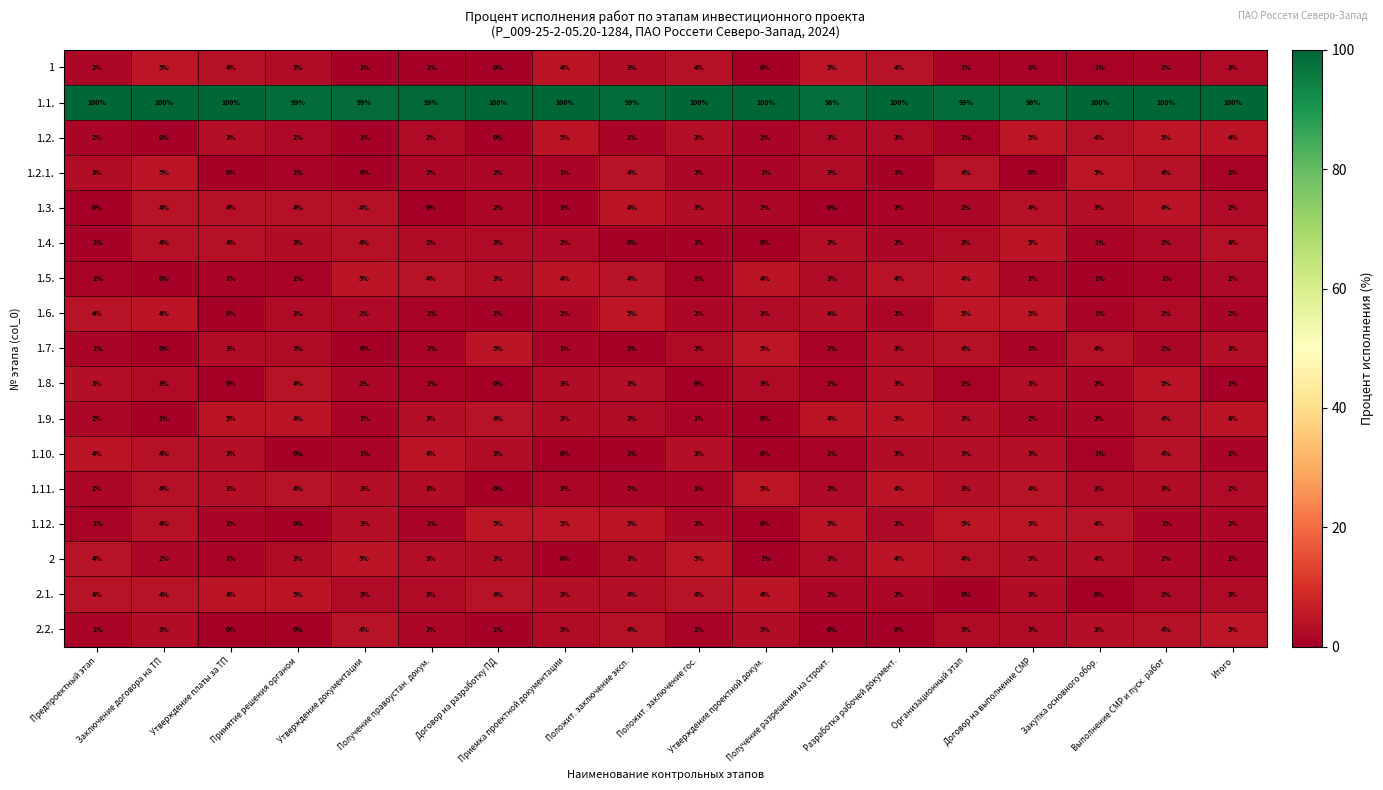

At how many categories does at least one series exceed 4?

18